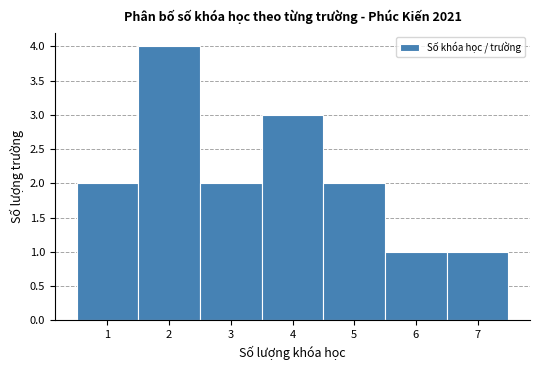

Reading left to right, transcribe this chart: for each bar, give the range it covers on the x-axis and its height. The values are not printed on the chart, so give them approximately, as read against the axis.

0.5 to 1.5: 2
1.5 to 2.5: 4
2.5 to 3.5: 2
3.5 to 4.5: 3
4.5 to 5.5: 2
5.5 to 6.5: 1
6.5 to 7.5: 1